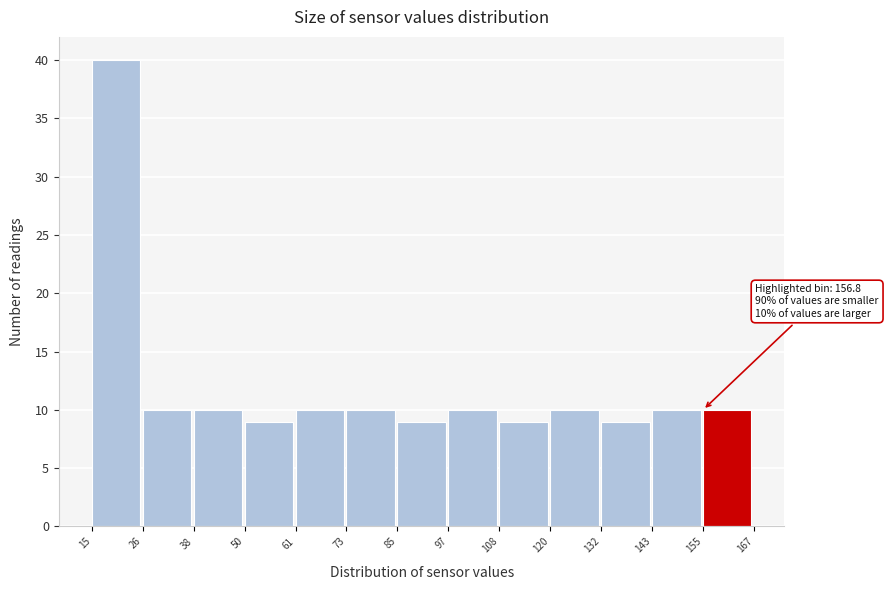

Over which range of the x-axis is the bar tallest?

15 to 26